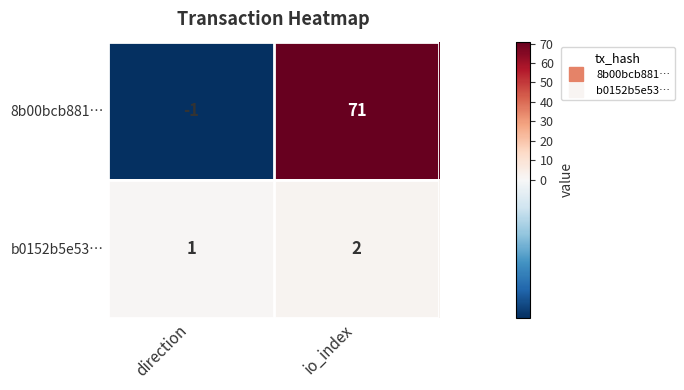

The b0152b5e53… series shows 2 at direction. True or false?

False